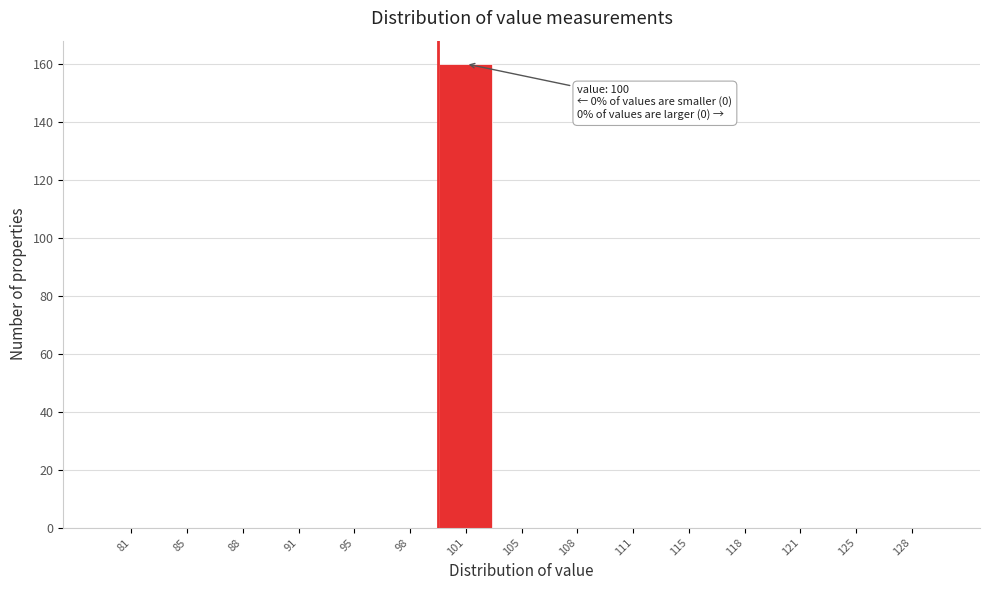

Reading left to right, what are all the values shown in this chart?

81=0	85=0	88=0	91=0	95=0	98=0	101=160	105=0	108=0	111=0	115=0	118=0	121=0	125=0	128=0